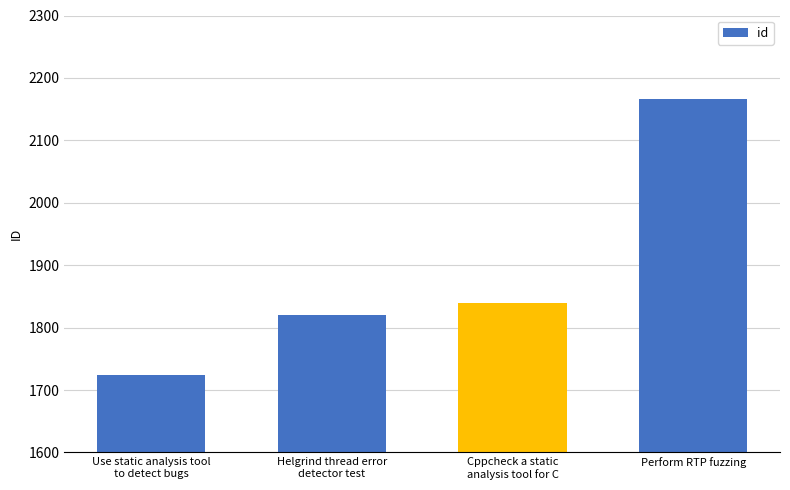

Reading left to right, extract all data points from this chart.

Use static analysis tool
to detect bugs=1724	Helgrind thread error
detector test=1820	Cppcheck a static
analysis tool for C=1839	Perform RTP fuzzing=2167